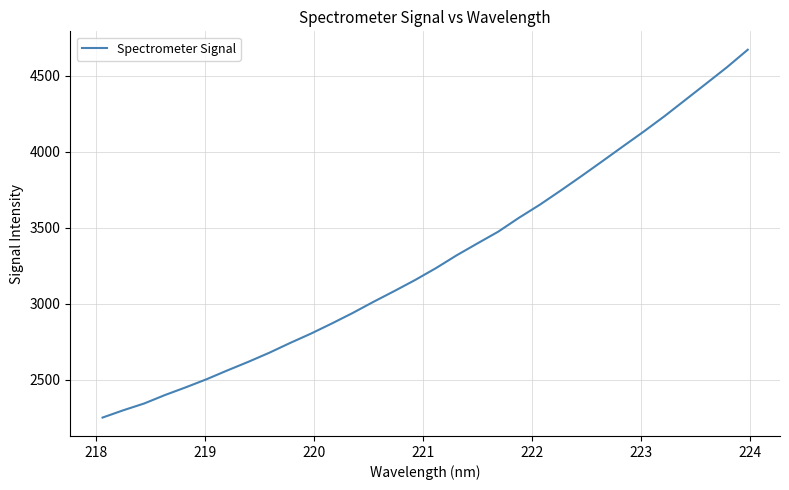

What is the greatest value displayed?

4672.3